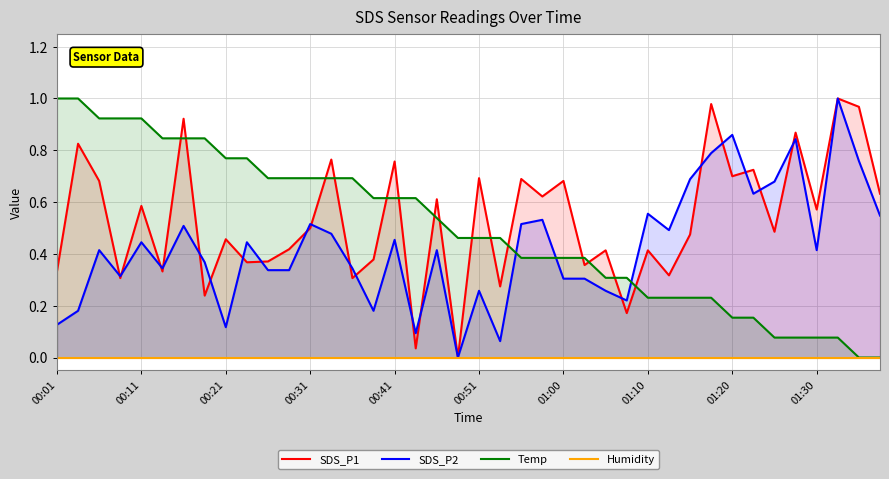

What is the difference between the maximum and minimum values in the SDS_P1 series?

1.0